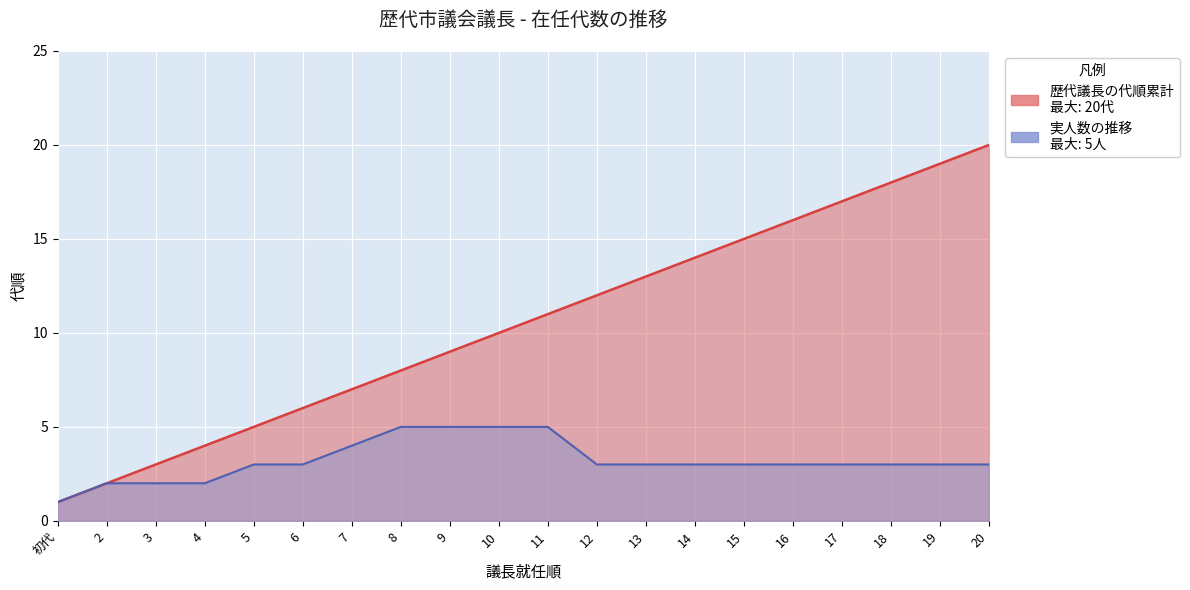

What is the maximum value shown in the chart?

20